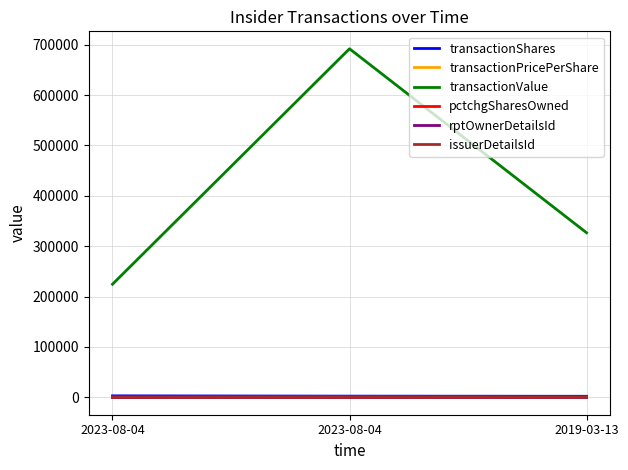

At how many categories does at least one series exceed 667346?

1